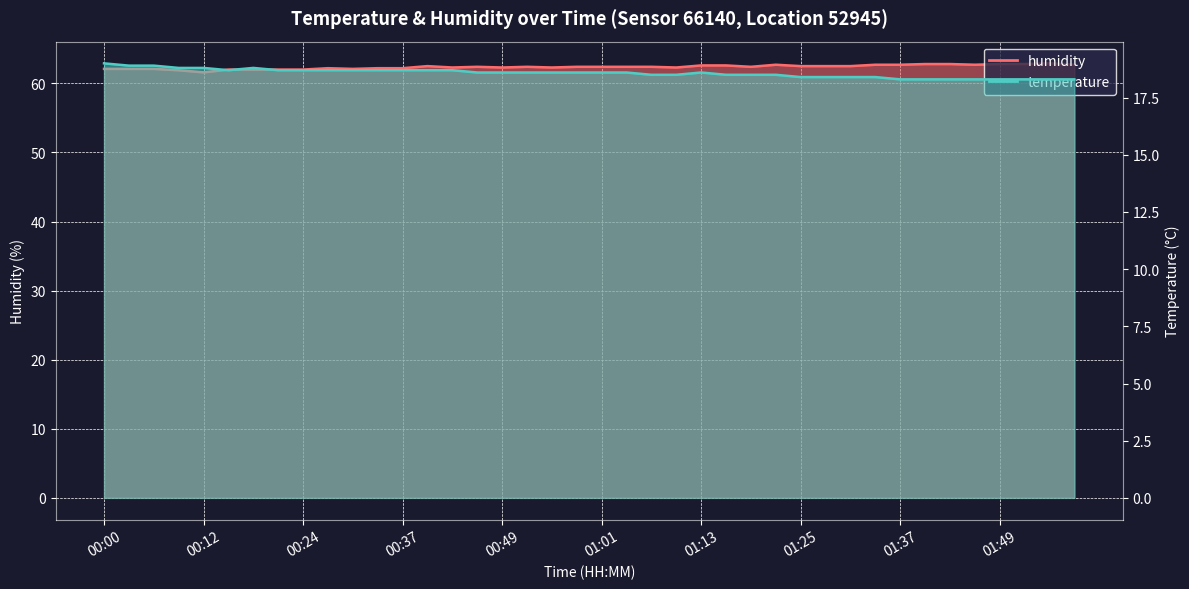

Between 00:40 and 01:04, which series saw the biggest shift?

humidity